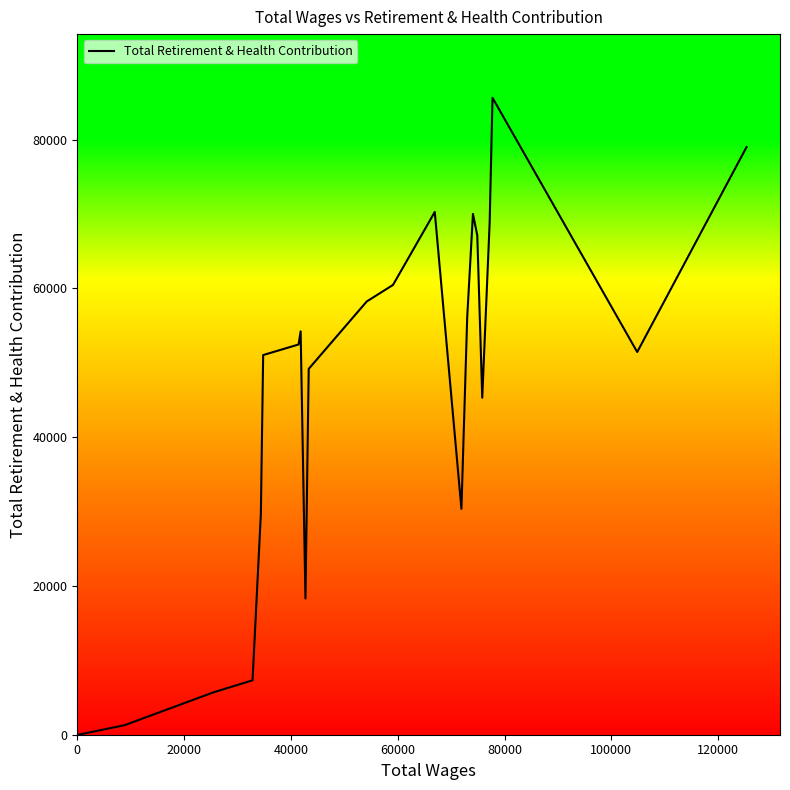

What is the greatest value displayed?

85636